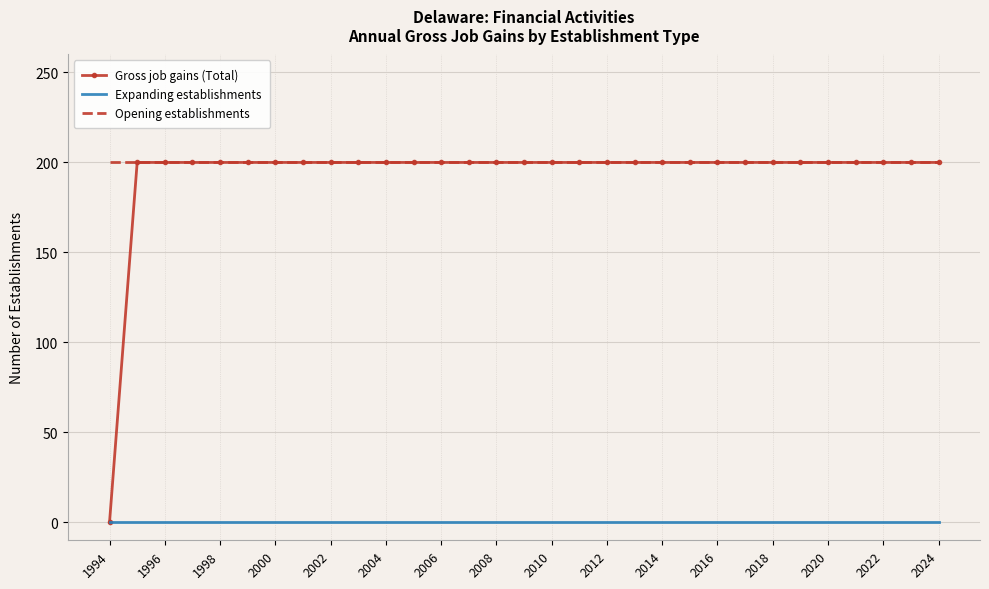

What is the lowest value of the Opening establishments series?

200